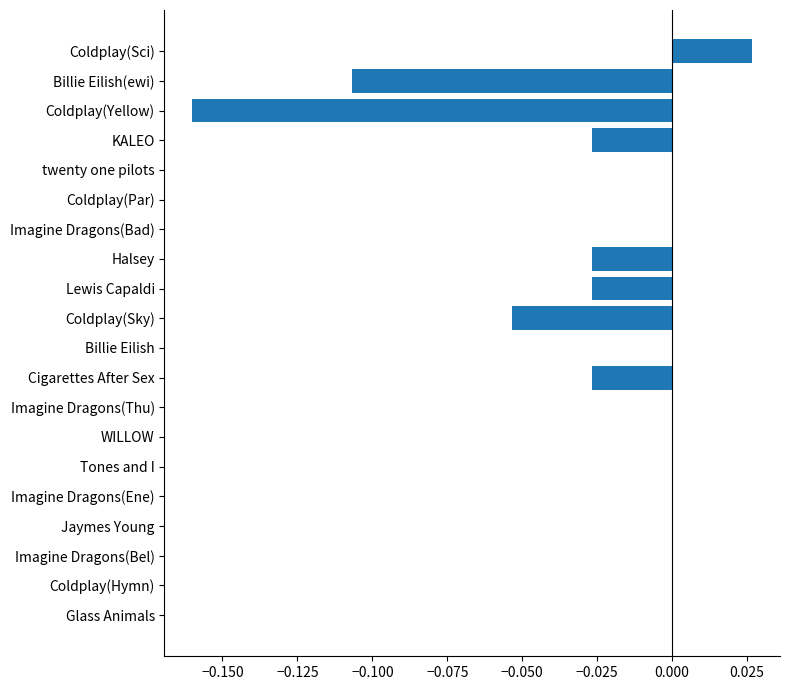

Count the number of categories in the chart.

20